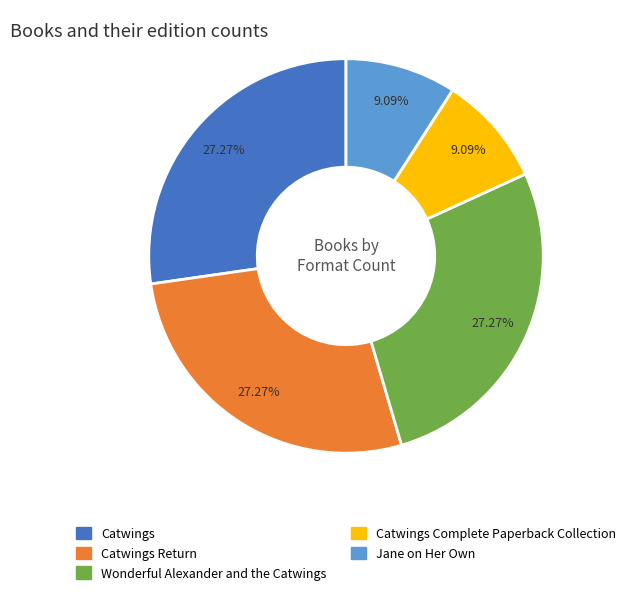

Does any single category account for the majority?

No